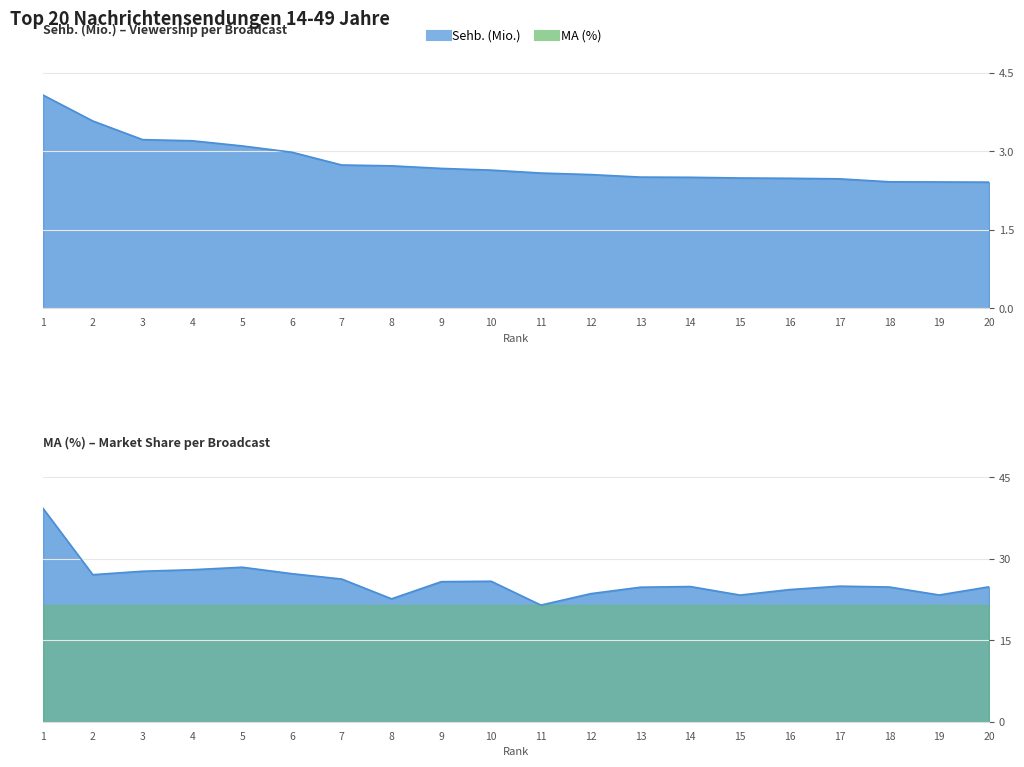

List the series in order of their overall mean, lowest first.

Sehb. (Mio.), MA (%)